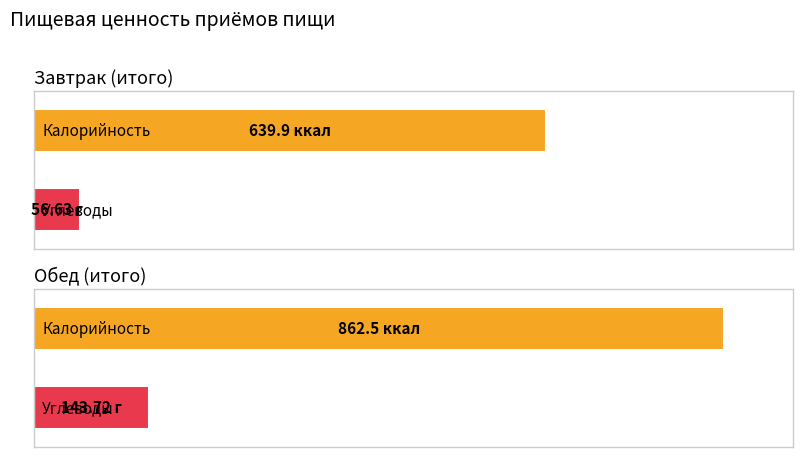

The value of Жиры at Завтрак (итого) is 55.8. True or false?

False